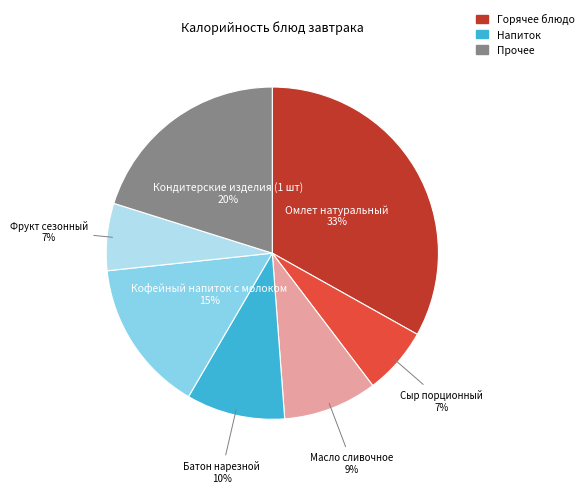

Is there any slice that represents more than half of the pie?

No